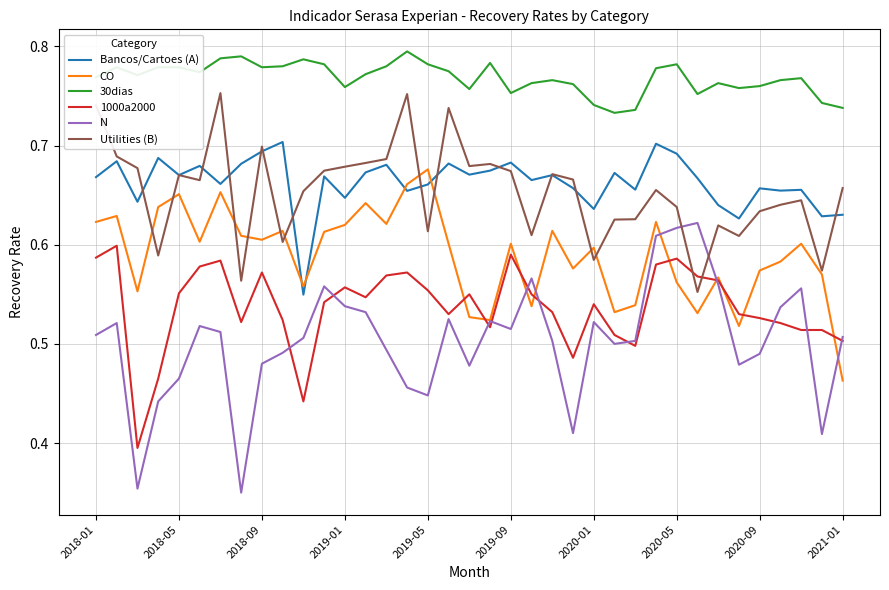

True or false: 30dias and 1000a2000 intersect in this chart.

False